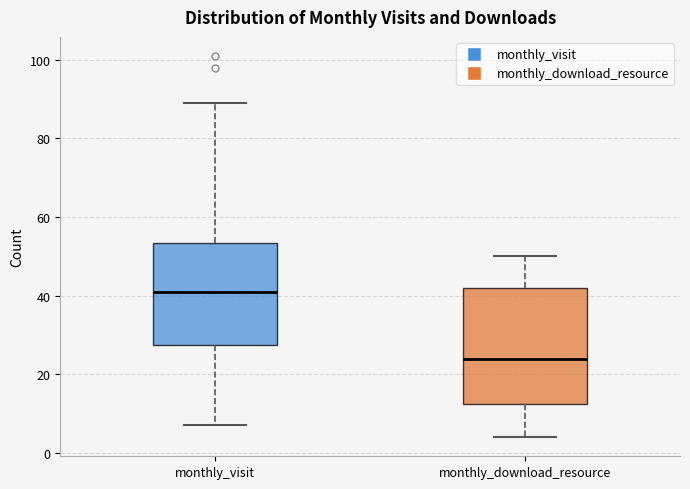

Reading left to right, transcribe this box plot: for each box, give where its median line is, the range the box spans, and where its two whiskers end, as read against the y-axis. The values are not printed on the chart, so give them approximately, as read against the axis.

monthly_visit: median 42, box 28 to 54, whiskers 8 to 90
monthly_download_resource: median 24, box 12 to 42, whiskers 4 to 50